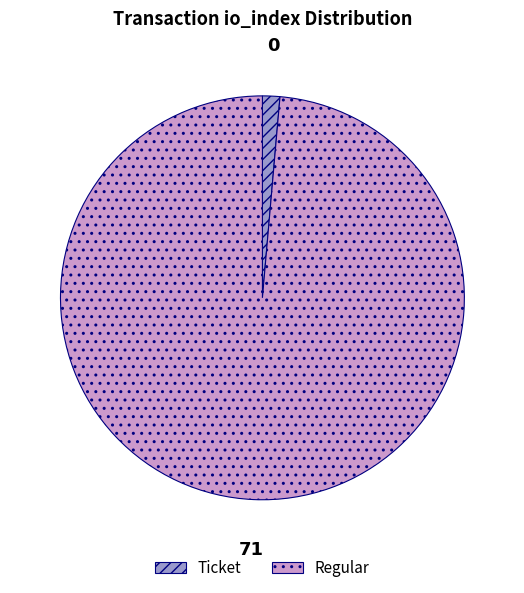

The Regular slice represents 99% of the pie. True or false?

True